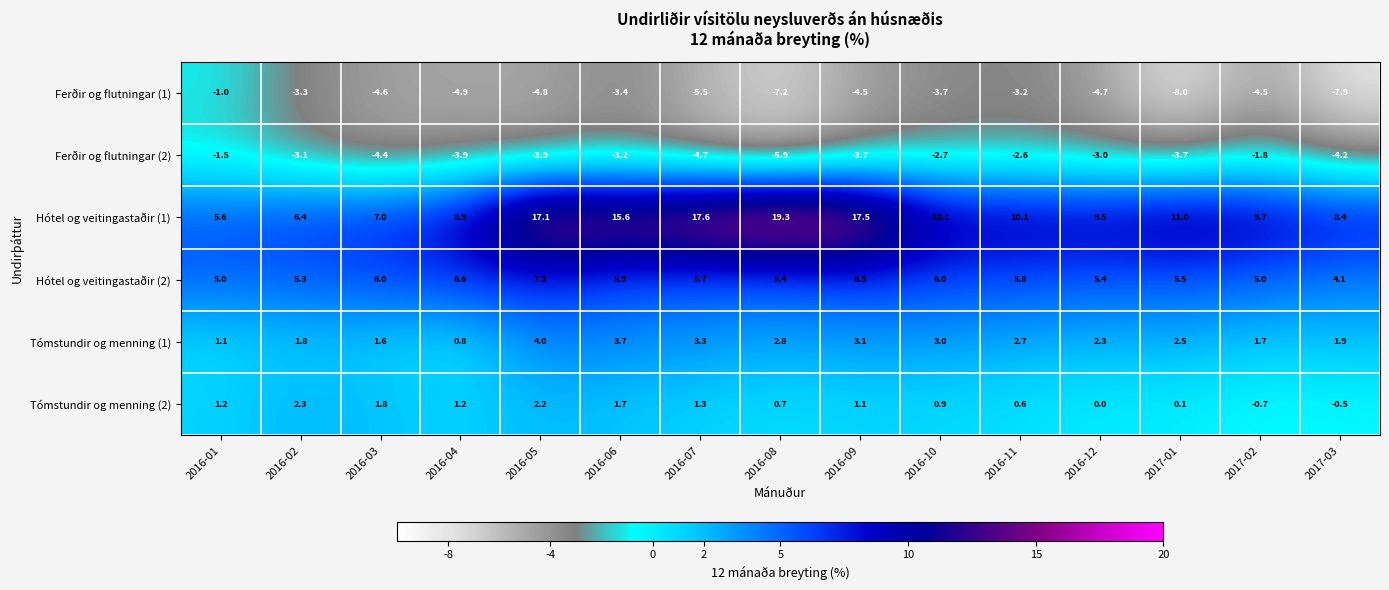

What is the difference between the maximum and second lowest values in the Ferðir og flutningar (2) series?

3.2